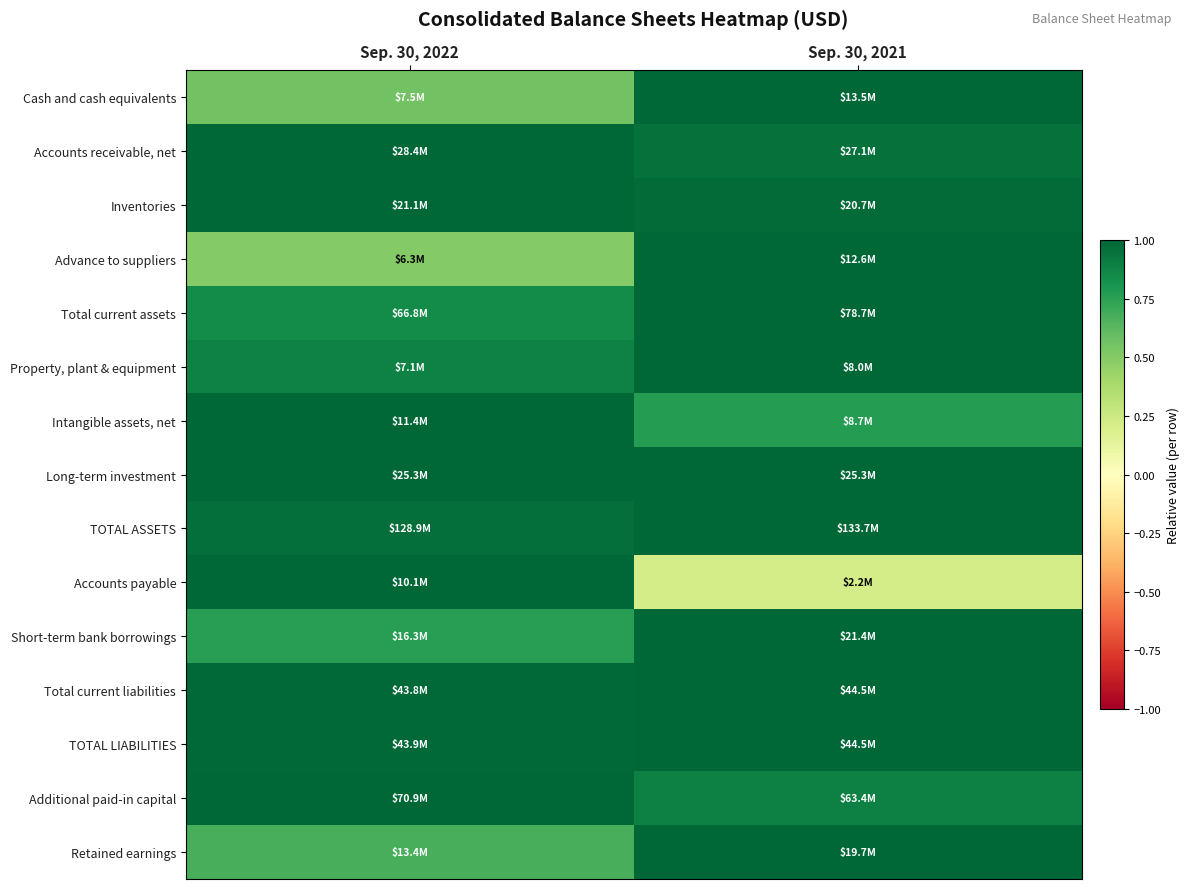

Count the number of categories in the chart.

2